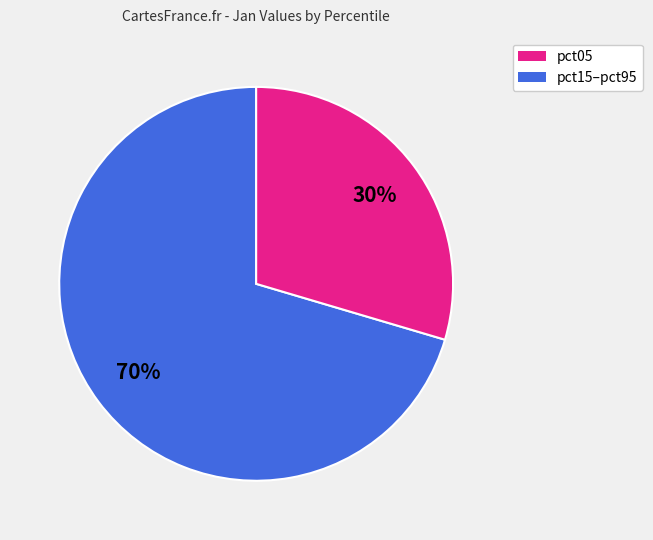

To the nearest percent, what is the average slice percentage?

50%